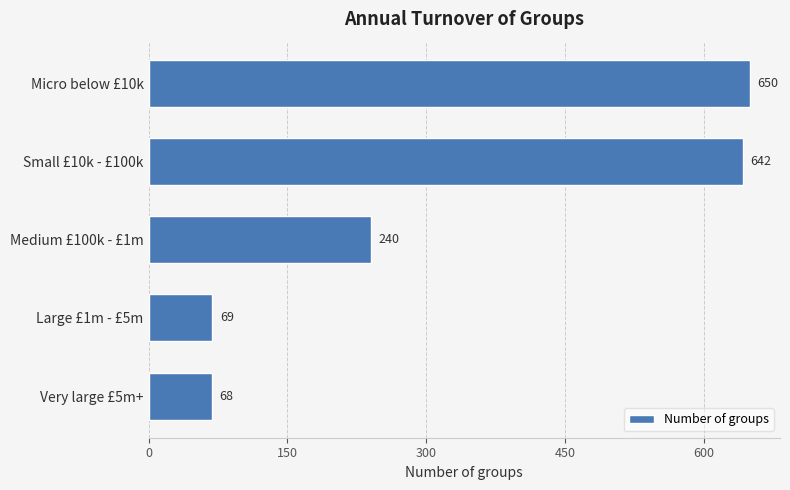

What is the smallest value displayed?

68